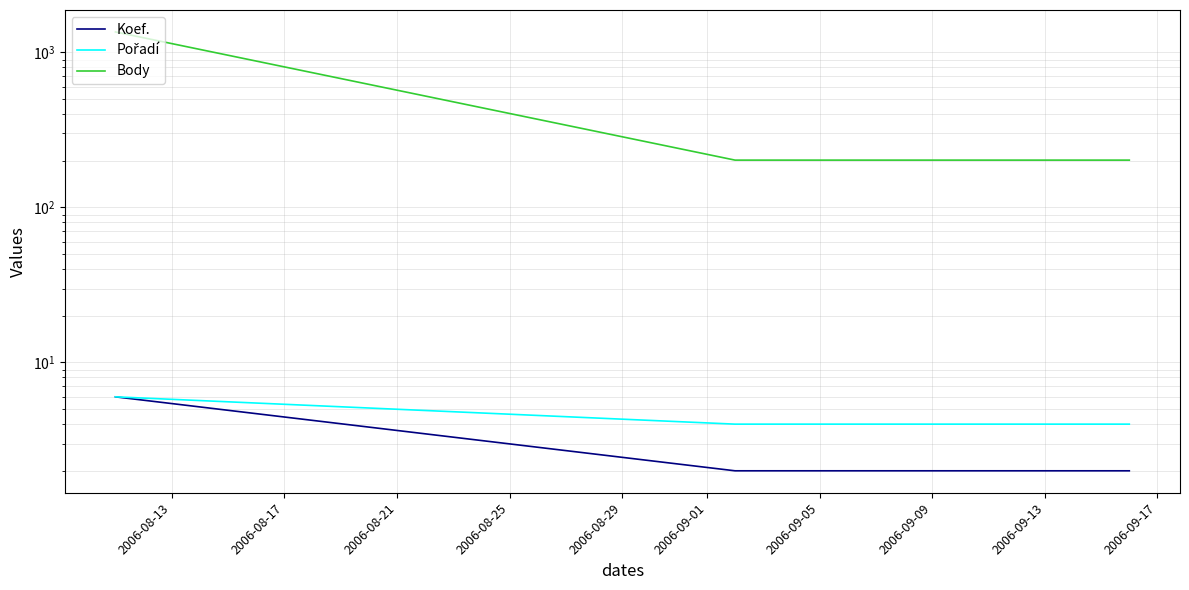

What are all the series names shown in the legend?

Koef., Pořadí, Body